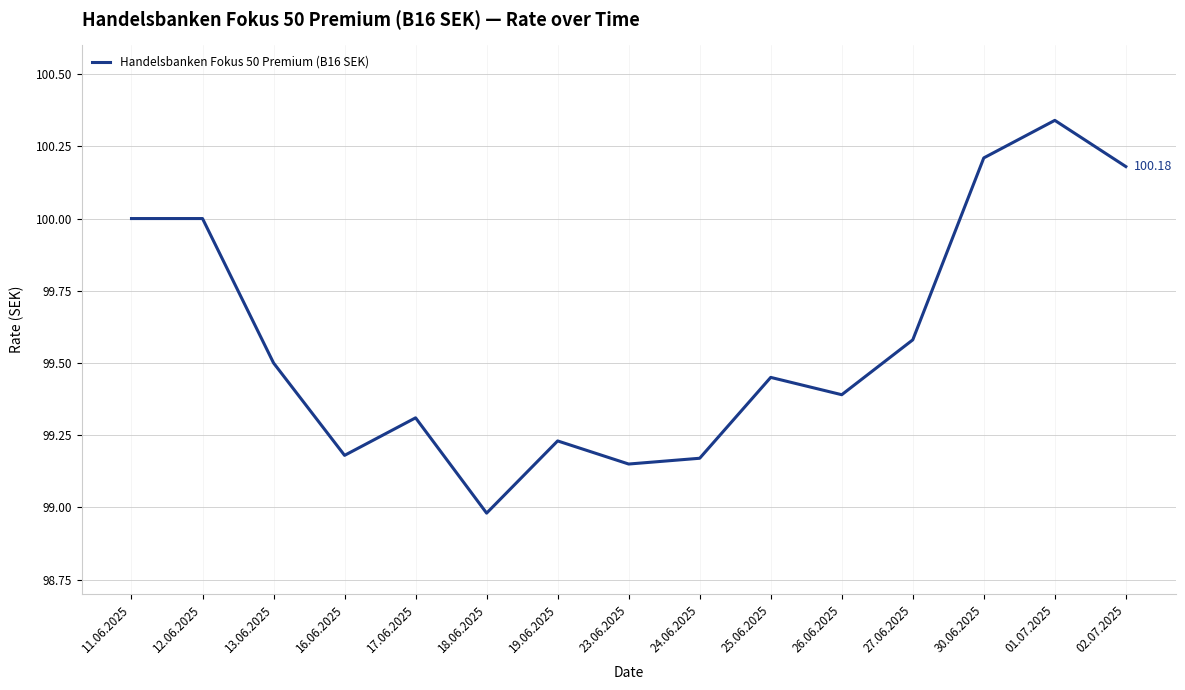

How many lines are shown in the chart?

1